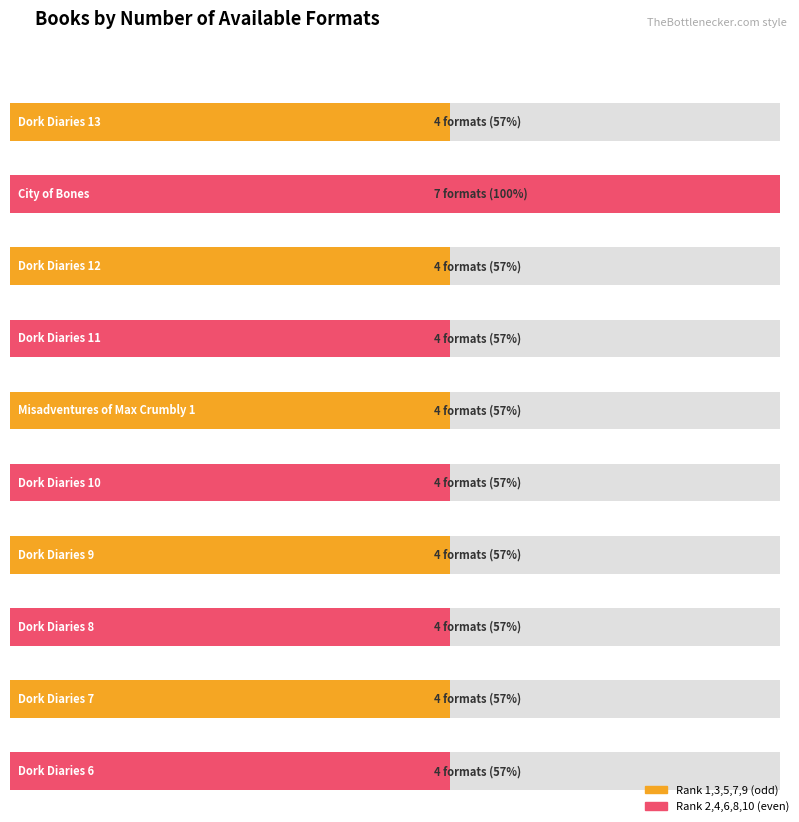

What is the value of the 10th bar from the left?

4